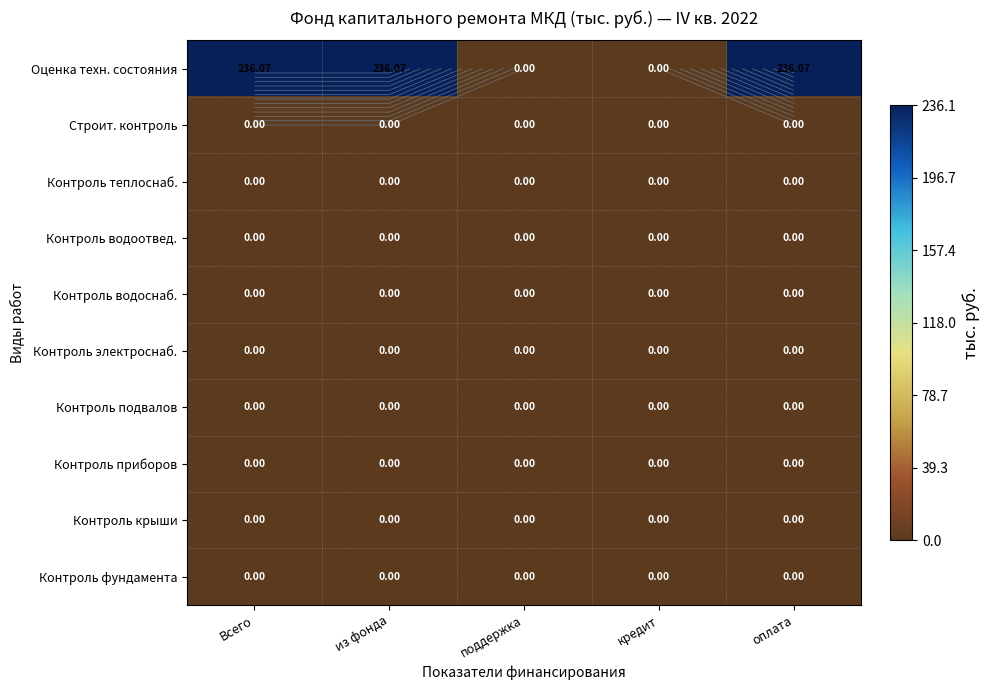

Between оплата and поддержка, which is larger?

оплата